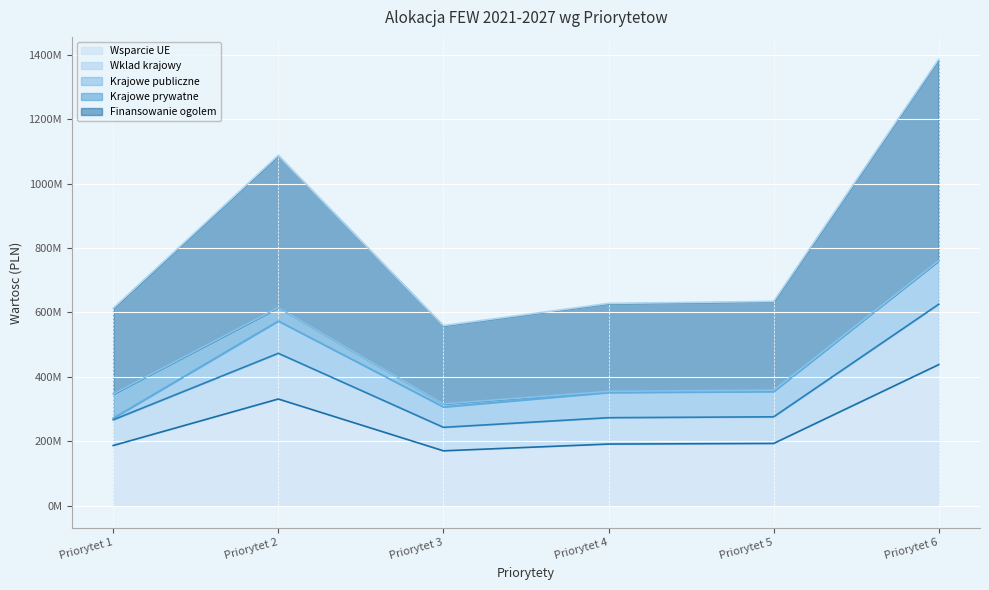

What is the difference between the maximum and second lowest values in the Wklad krajowy series?

359.0